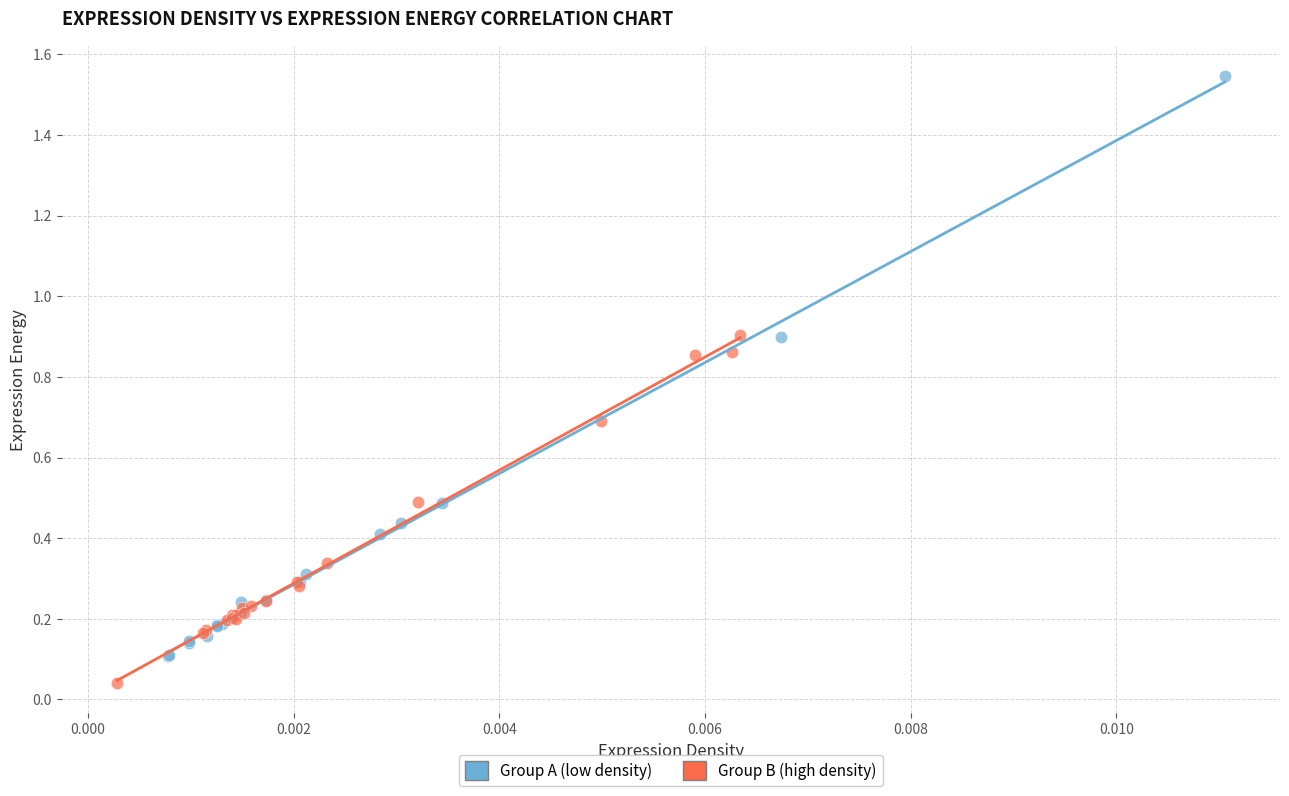

Which series has the widest spread of Y values?

Group A (low density)